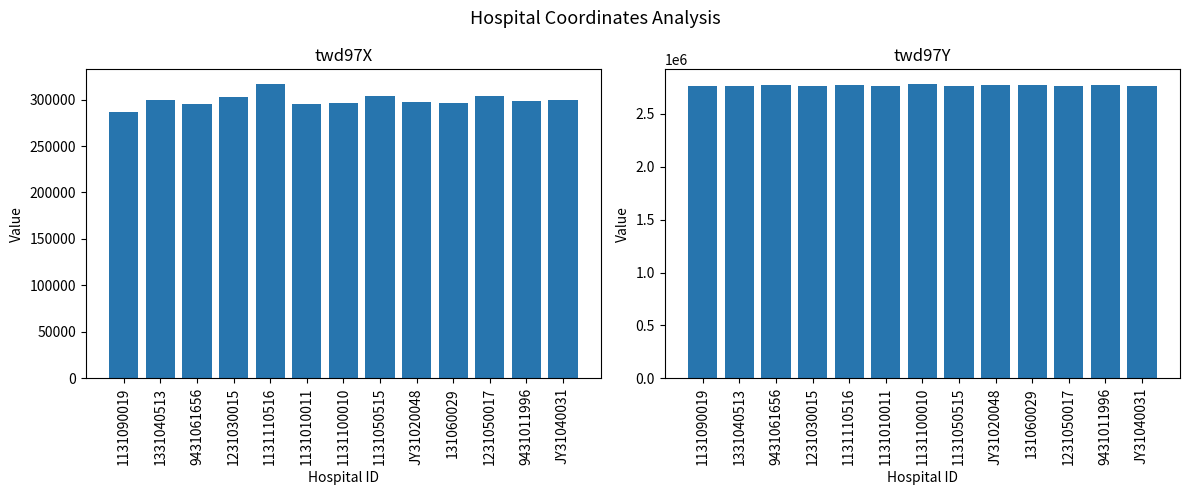

How many bars are there in total?

26